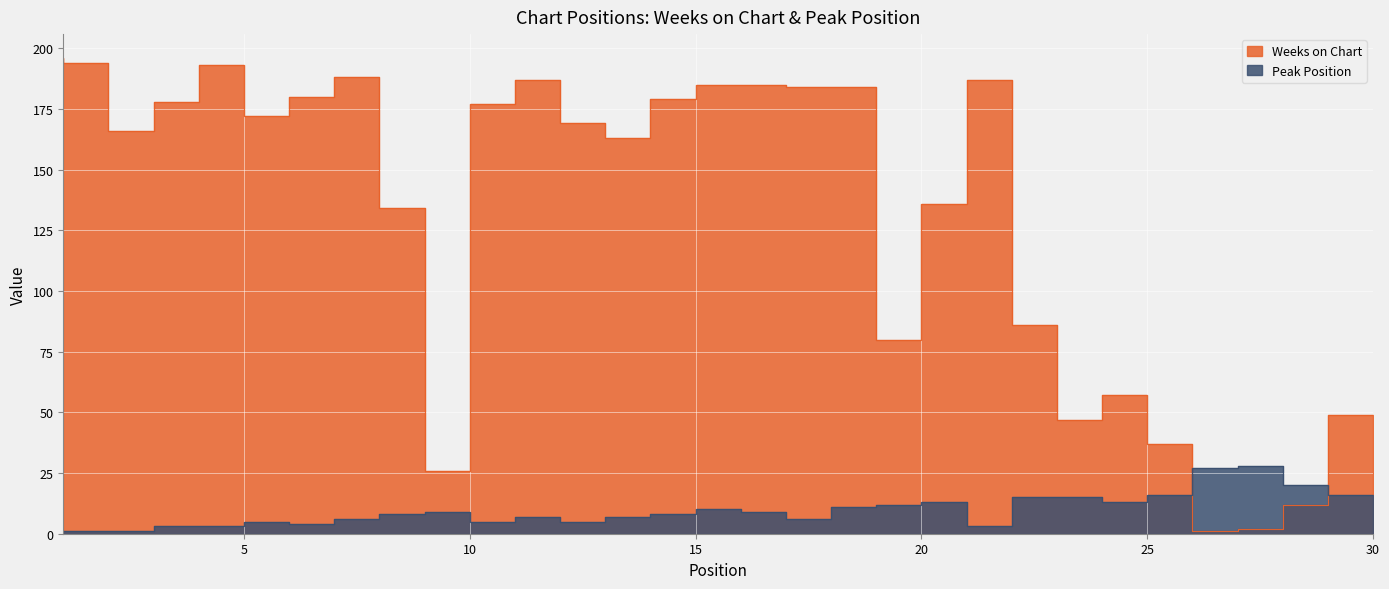

Which has a higher value, 28 or 26?

26